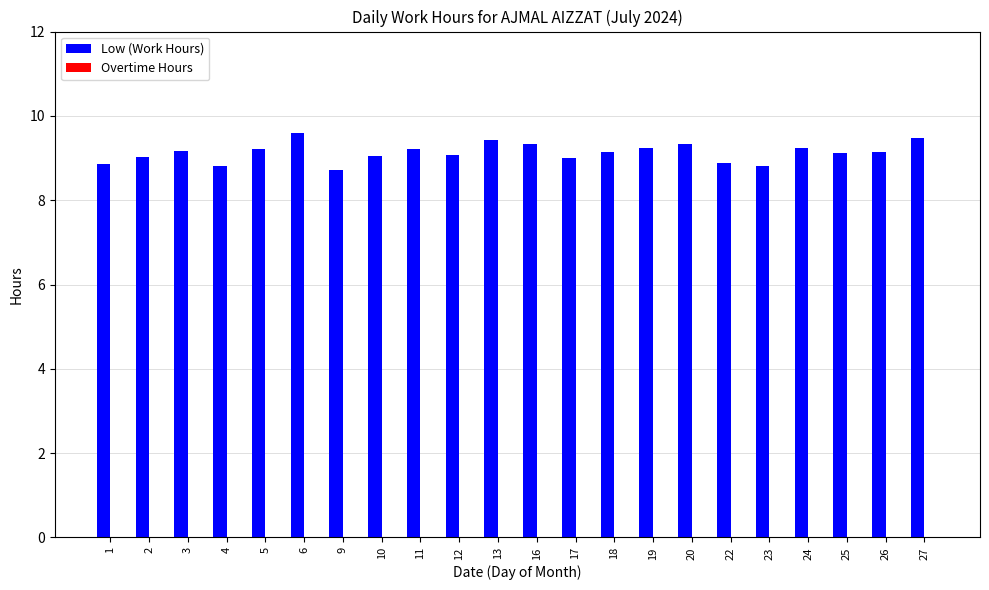

How many distinct data groups are displayed?

1